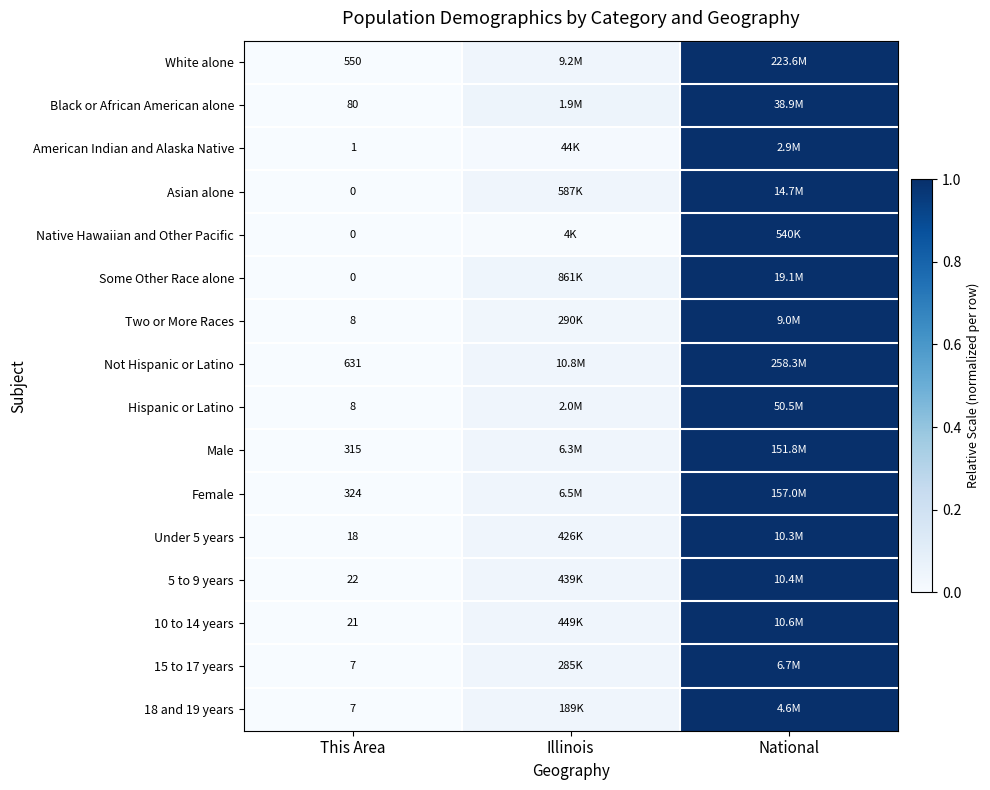

Is the value of 5 to 9 years at This Area greater than the value of 10 to 14 years at This Area?

Yes